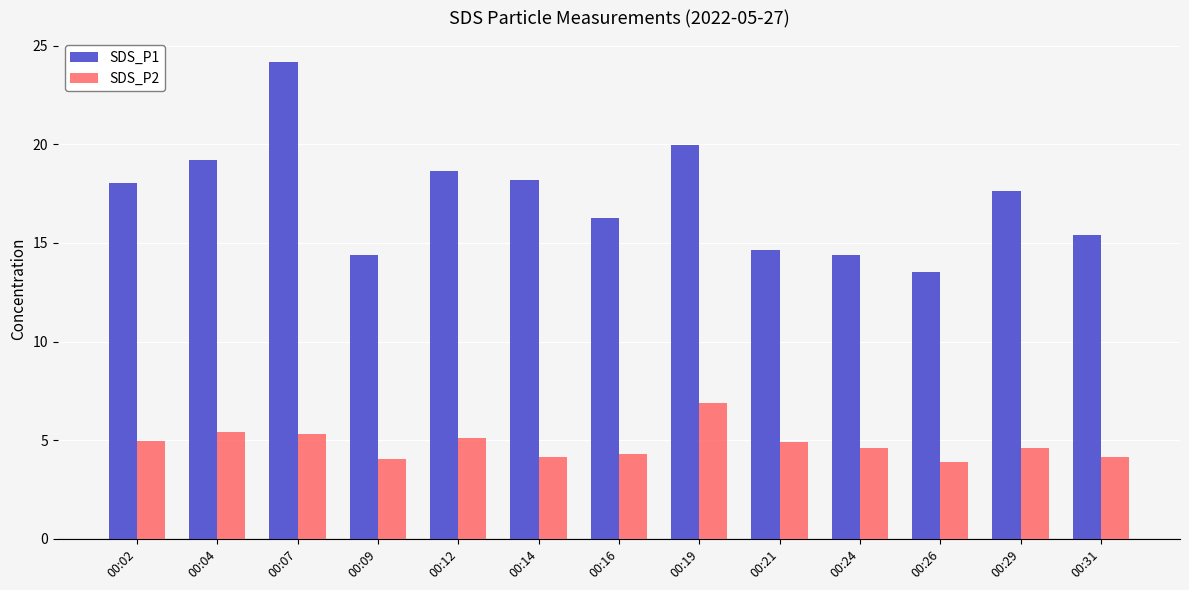

What are all the series names shown in the legend?

SDS_P1, SDS_P2